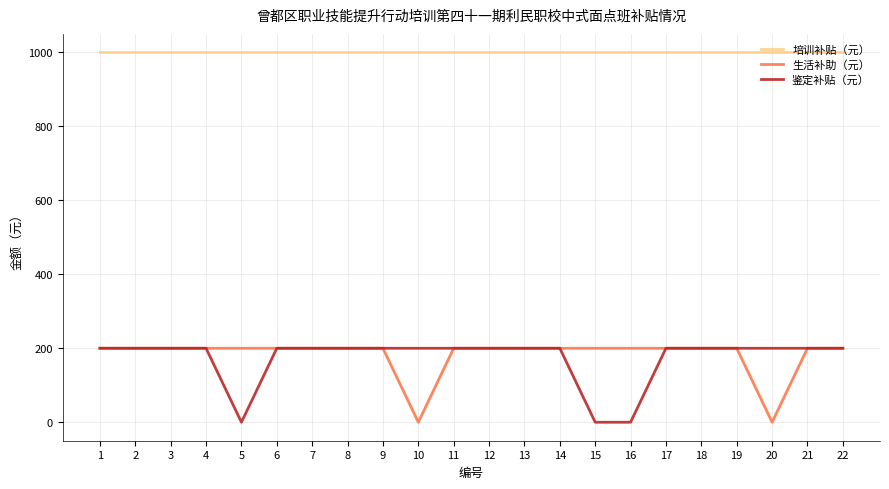

What is the highest value of the 生活补助（元） series?

200